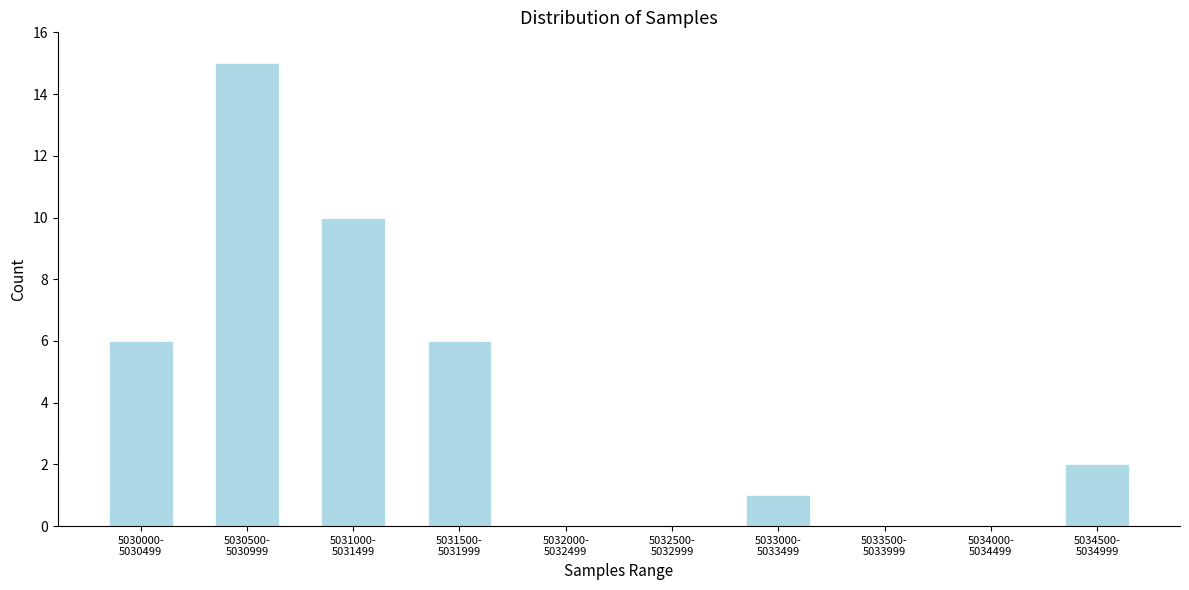

What is the sum of all values?

40